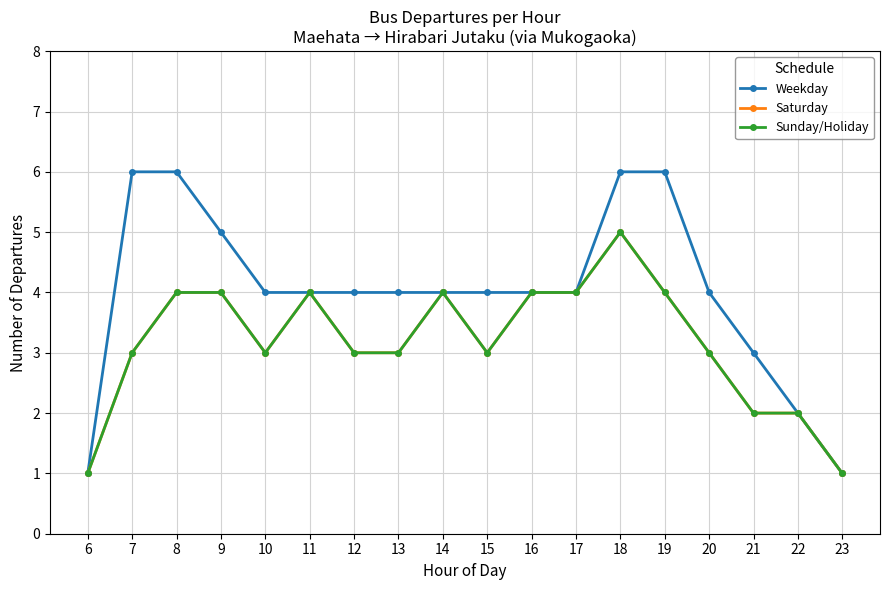

Does the chart have visible grid lines?

Yes